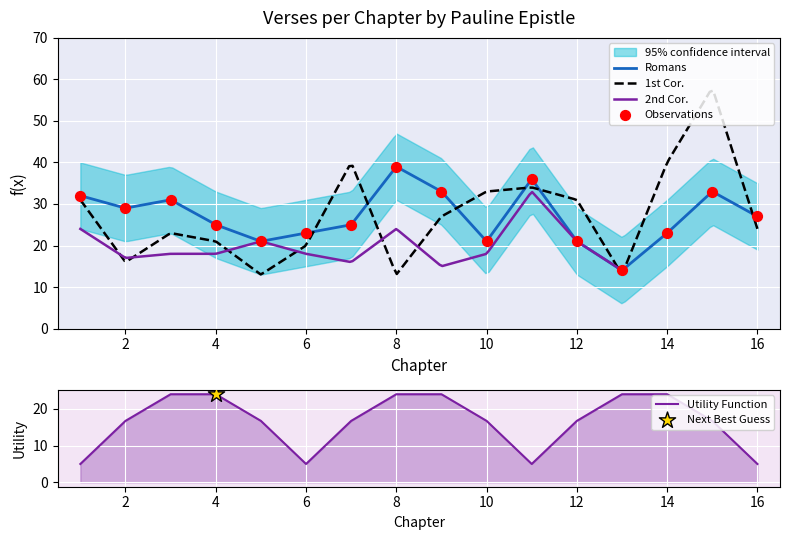

True or false: Utility Function has a value of 7.3 at 6.

False